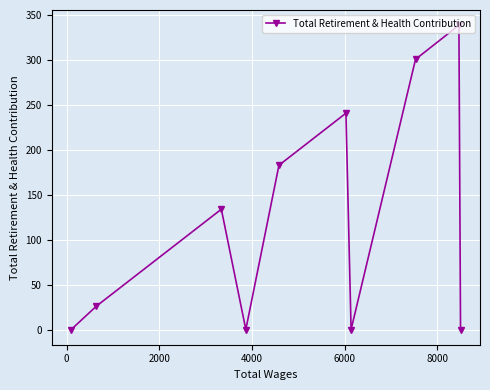

What is the value of the 9th point from the left?

339